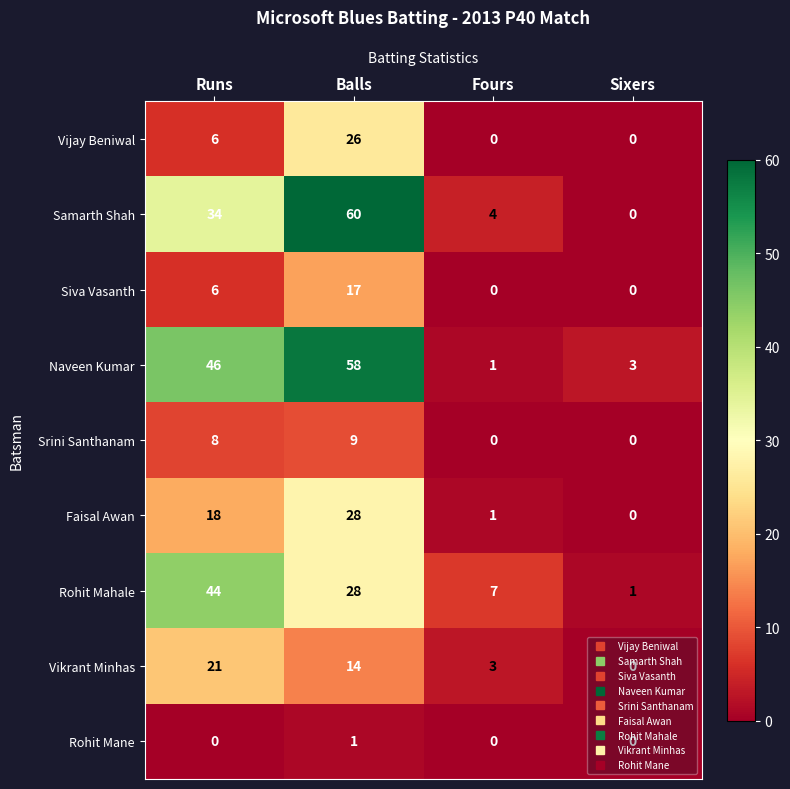

Which series has the largest total across all categories?

Naveen Kumar